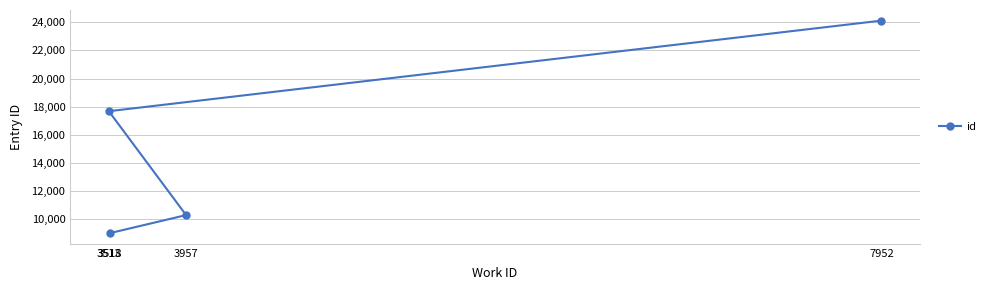

How many distinct data groups are displayed?

1